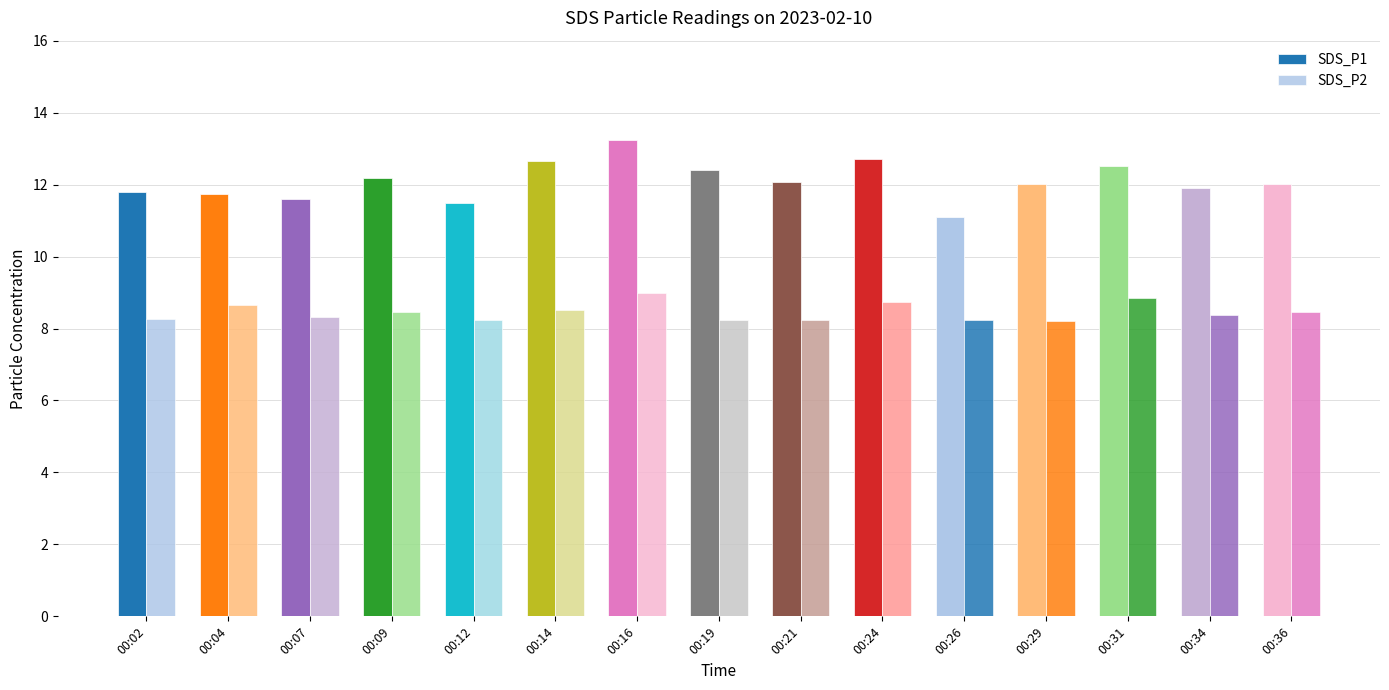

Does the chart contain stacked bars?

No